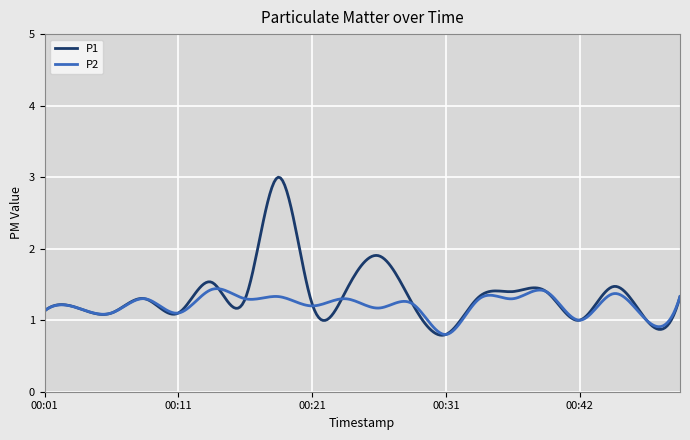

Which series has the largest range (max minus min)?

P1